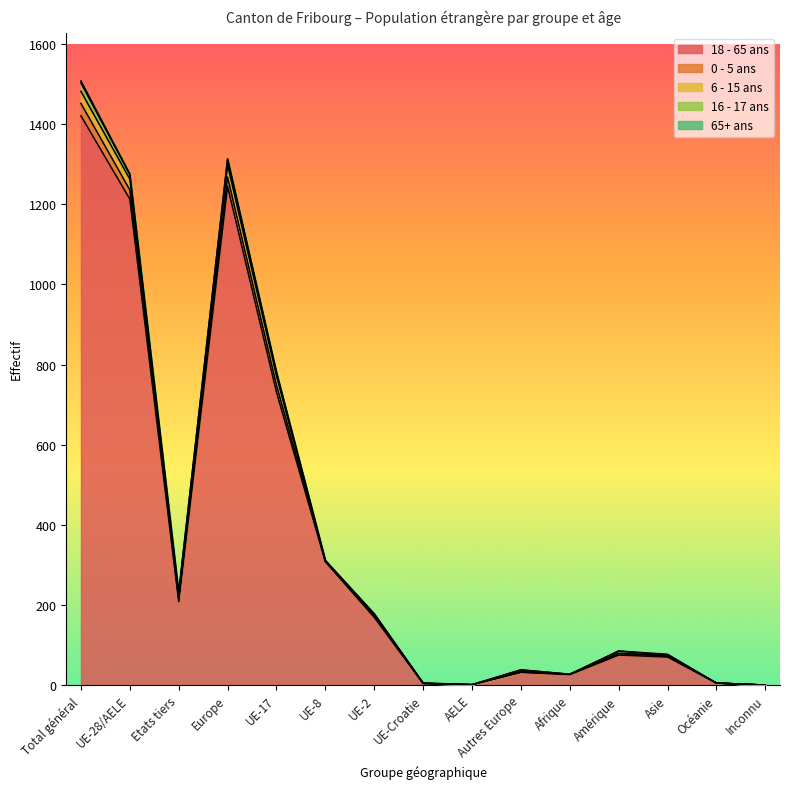

Which series changed the most between Europe and UE-2?

18 - 65 ans